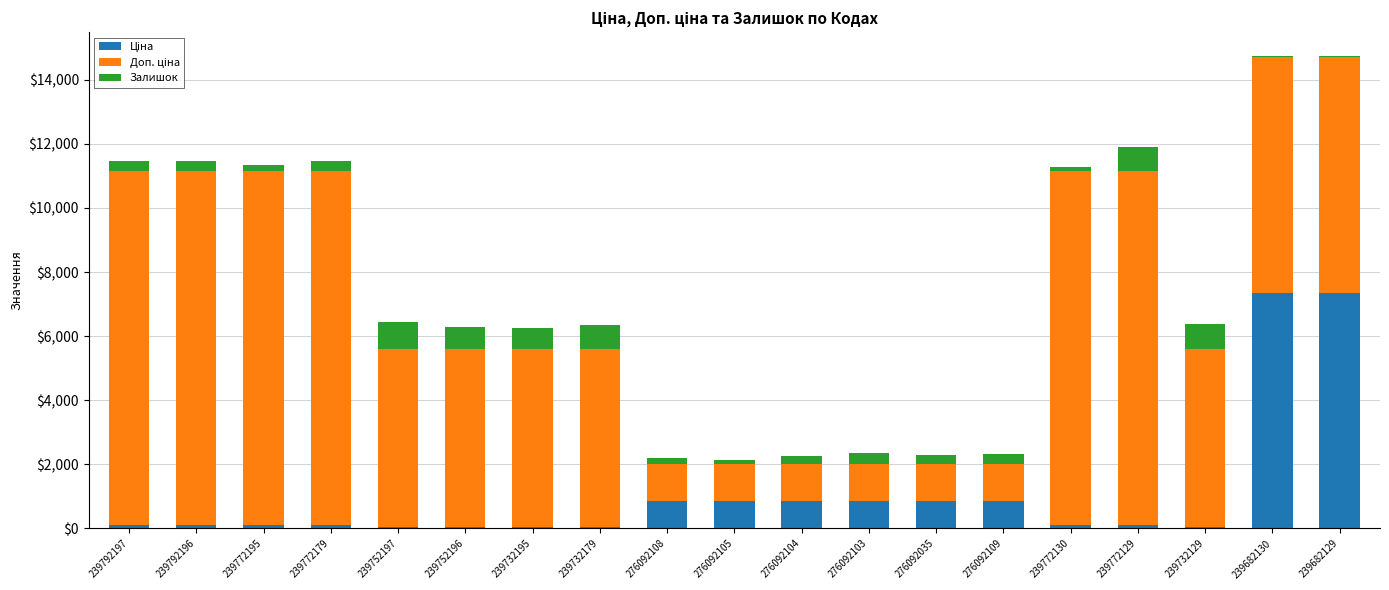

What is the difference between the maximum and second lowest values in the Ціна series?

7304.9